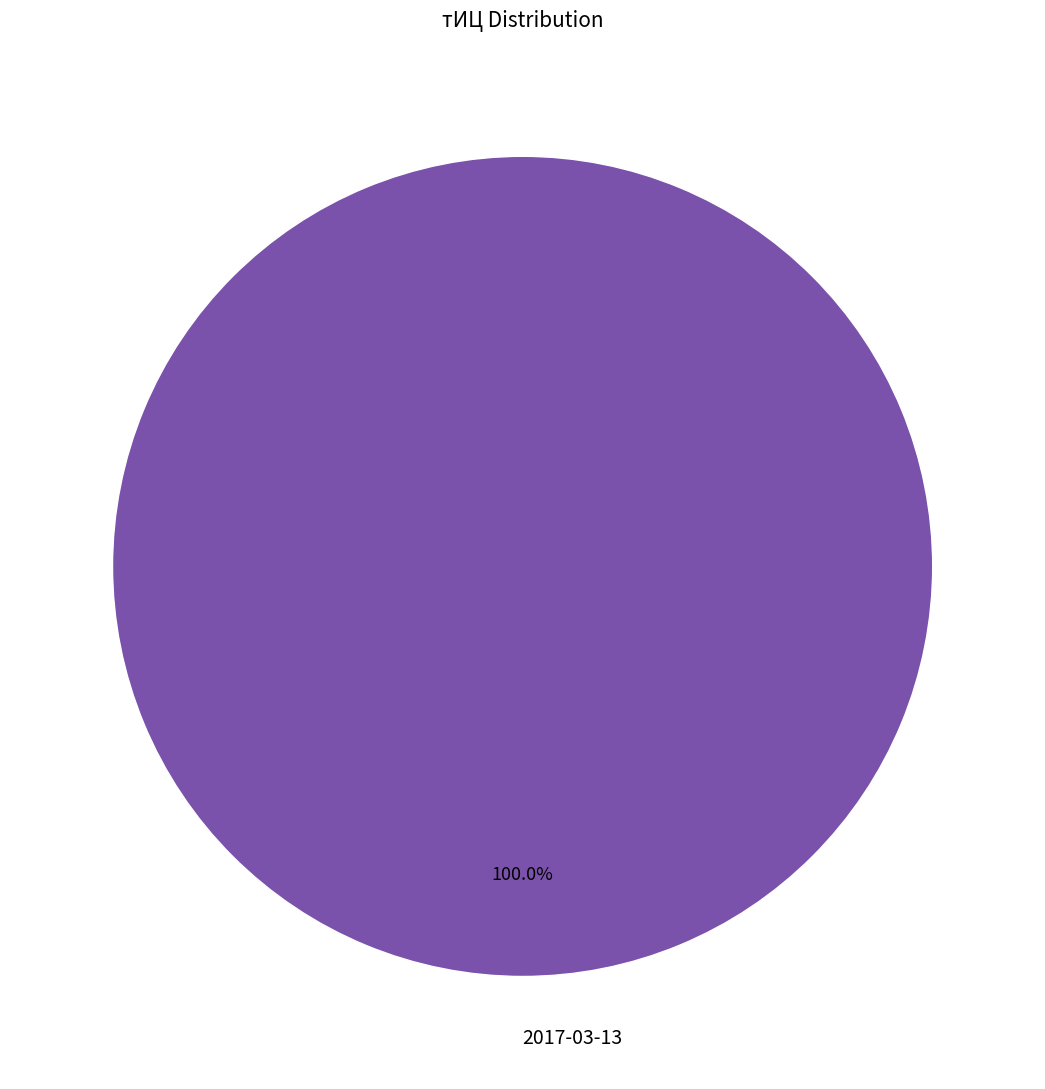

Rank the categories by value from highest to lowest.

2017-03-13